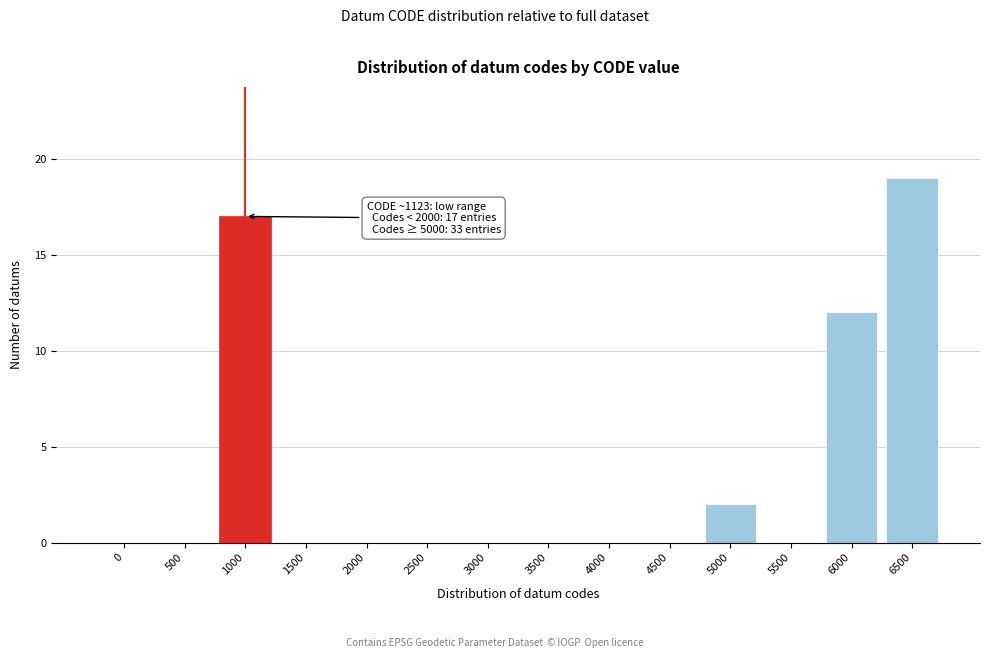

Reading left to right, what are all the values shown in this chart?

0=0	500=0	1000=17	1500=0	2000=0	2500=0	3000=0	3500=0	4000=0	4500=0	5000=2	5500=0	6000=12	6500=19